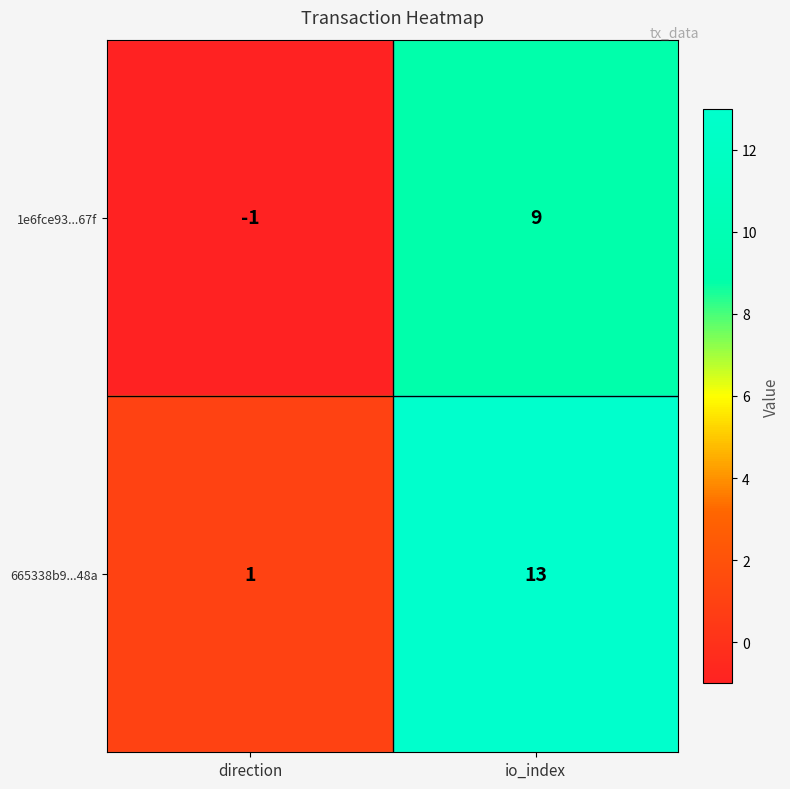

How many distinct data groups are displayed?

2